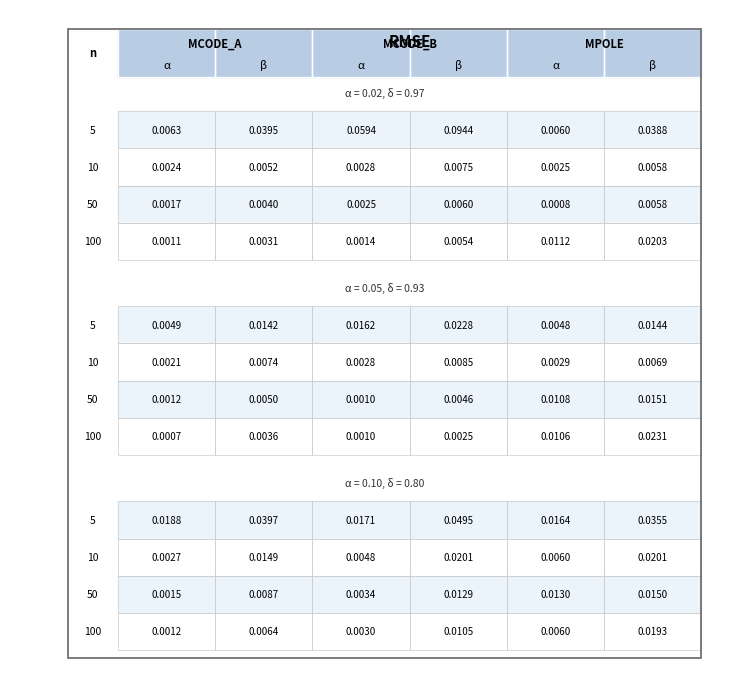

Which series has the largest range (max minus min)?

MCODE_B_beta